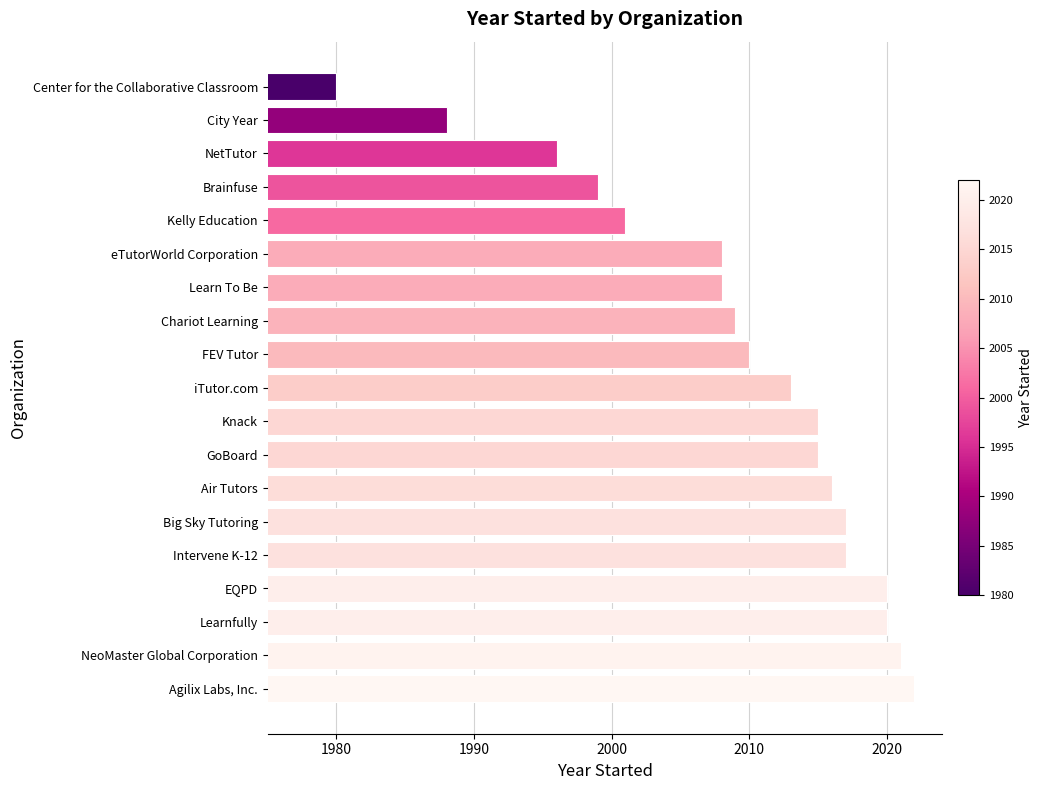

Reading bottom to top, list all the values displayed in this chart.

2022	2021	2020	2020	2017	2017	2016	2015	2015	2013	2010	2009	2008	2008	2001	1999	1996	1988	1980